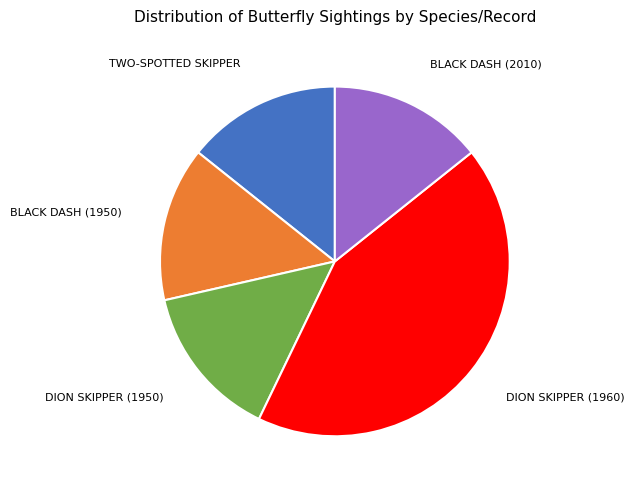

Is there a majority slice in this chart?

No